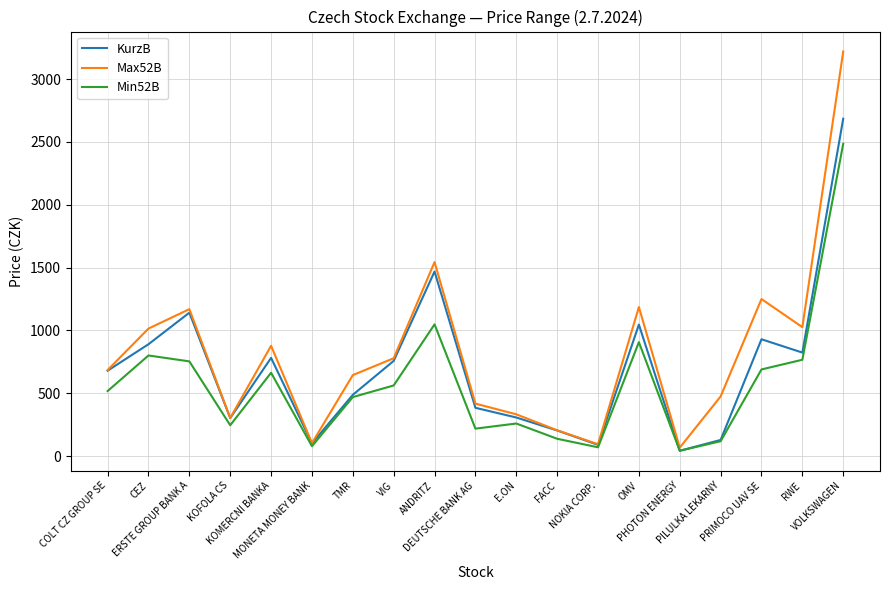

Rank the series by their maximum value, from lowest to highest.

Min52B, KurzB, Max52B